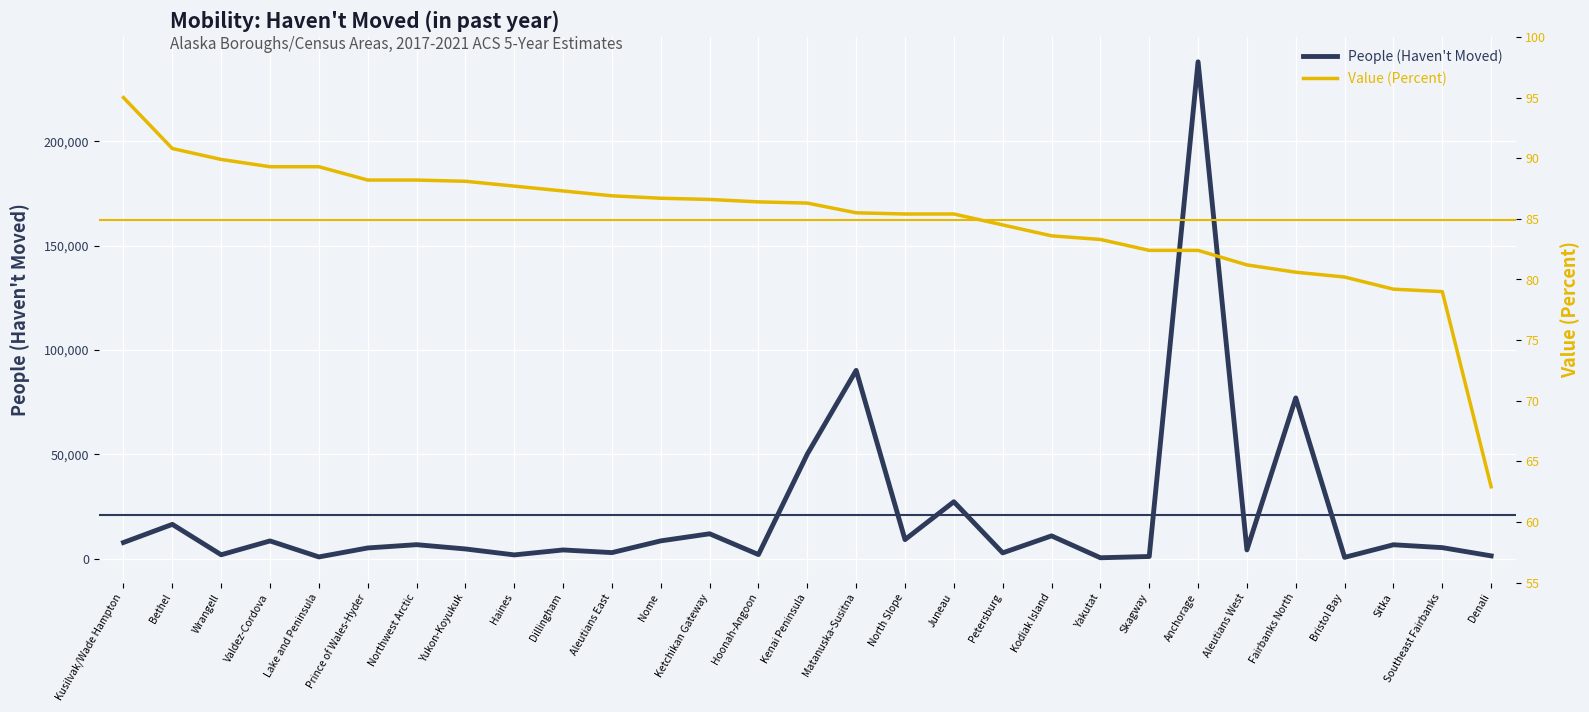

How many data points in Value (Percent) are less than 86?

14